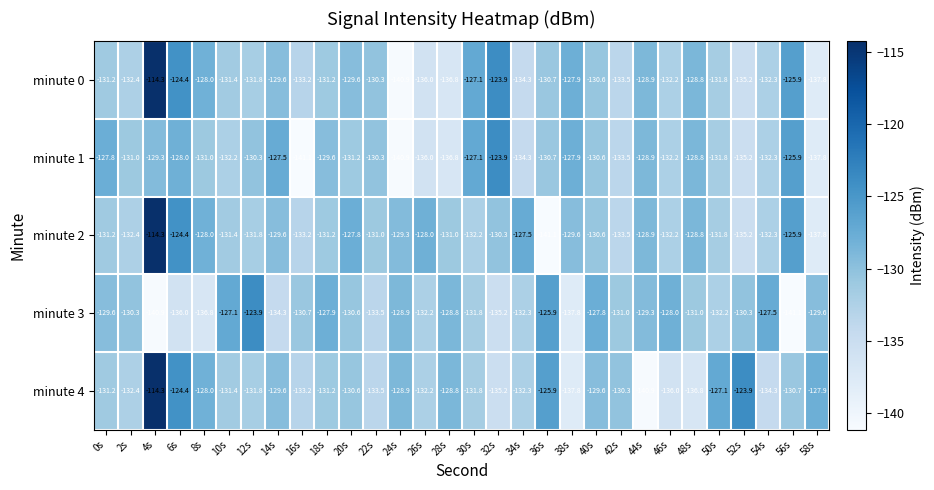

What is the difference between the minute 3 values at 34s and 38s?

5.5